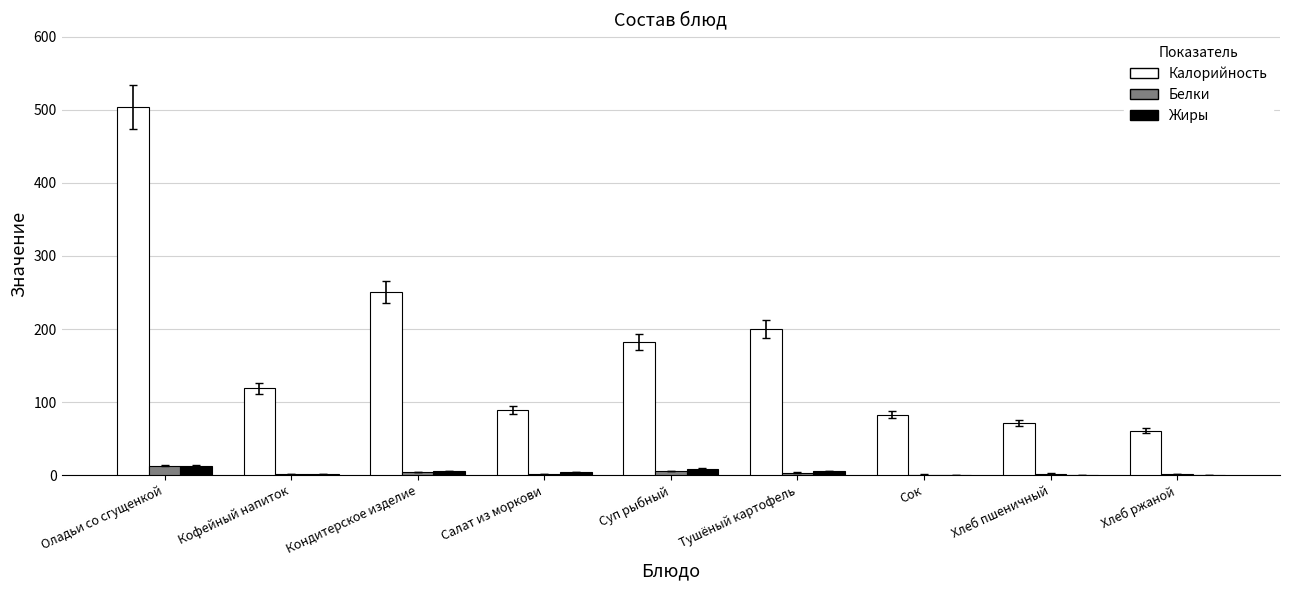

Which series has the widest spread of values?

Калорийность